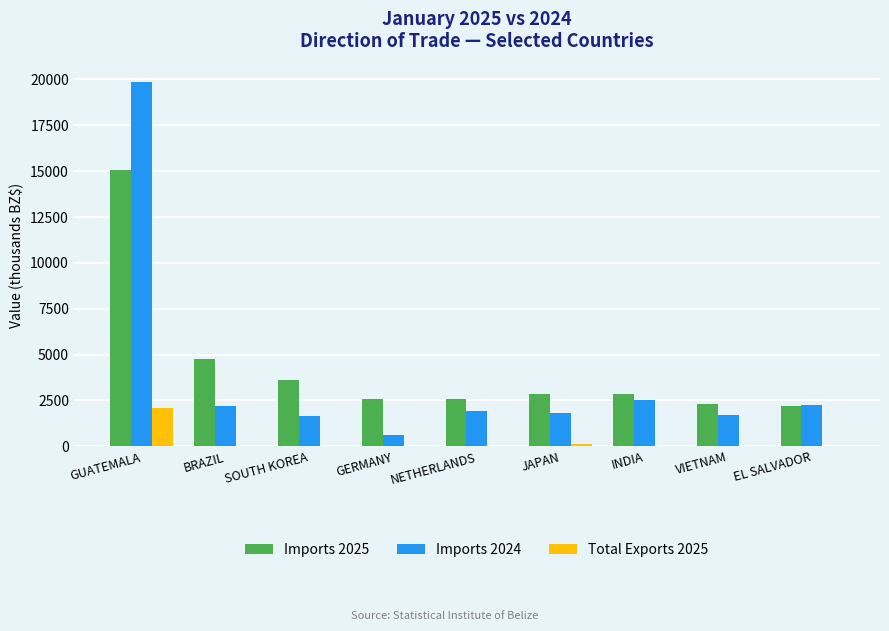

What is the sum of all Total Exports 2025 values?

2312.9